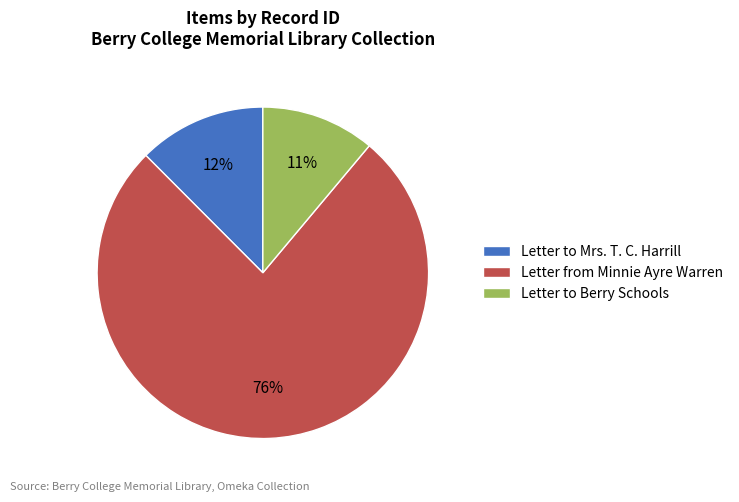

The Letter from Minnie Ayre Warren slice represents 88% of the pie. True or false?

False